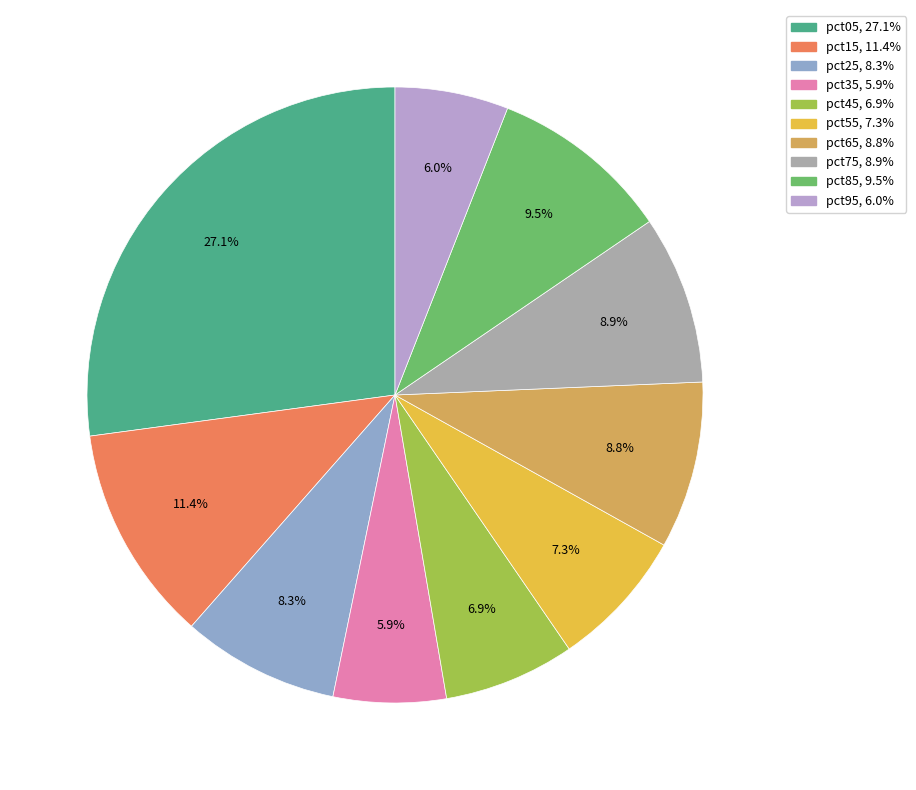

To the nearest percent, what is the difference between the largest and smallest slice percentages?

21%